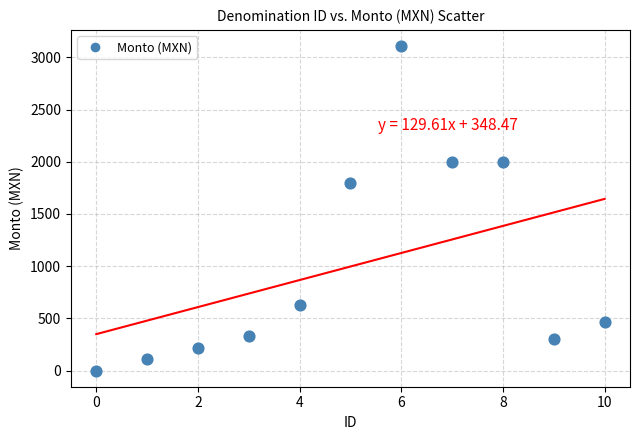

What Y value in the scatter plot is closest to 1554?

1801.2